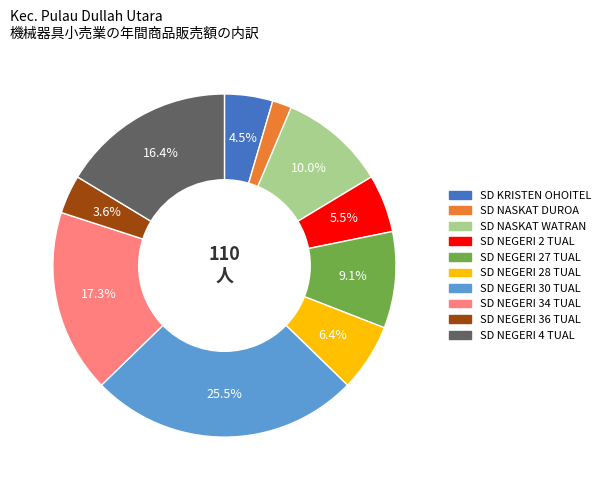

Is there any slice that represents more than half of the pie?

No